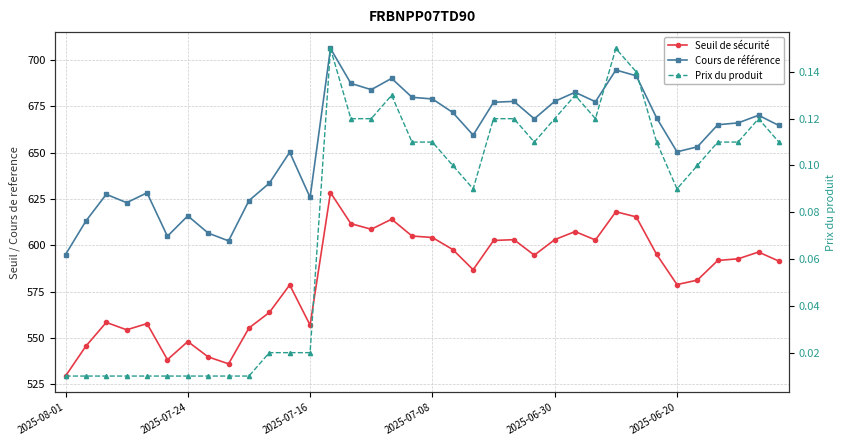

What is the difference between the Prix du produit values at 2025-08-01 and 16?

0.1